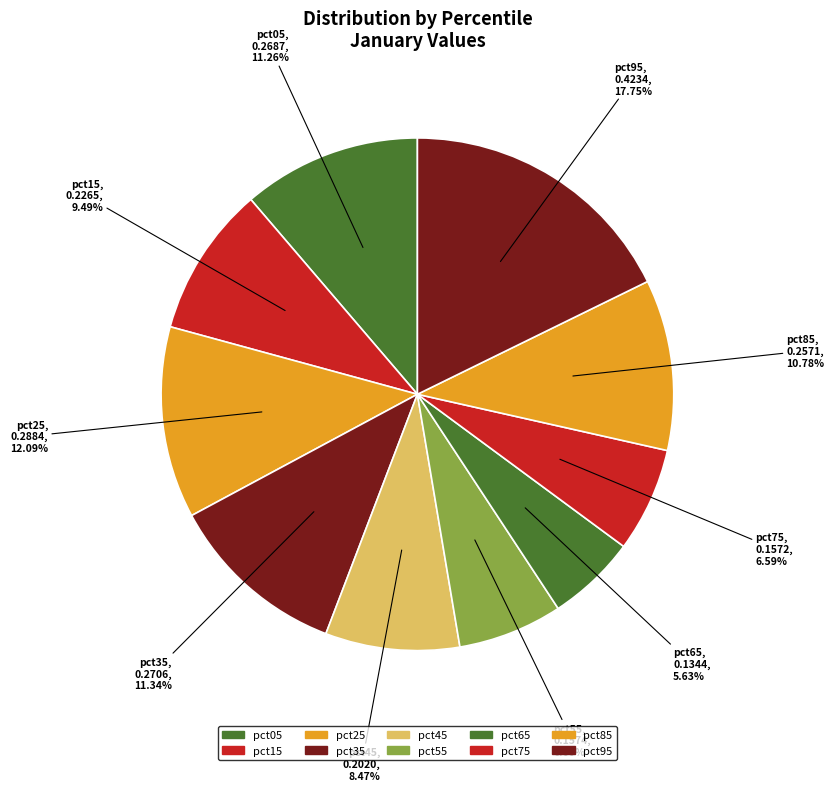

Is pct95 the majority of the pie?

No